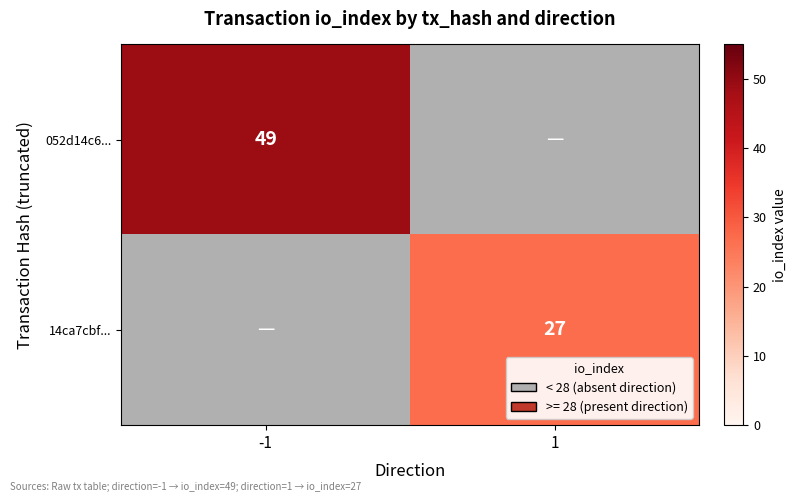

Is the value of 14ca7cbf... at 1 greater than the value of 052d14c6... at -1?

No